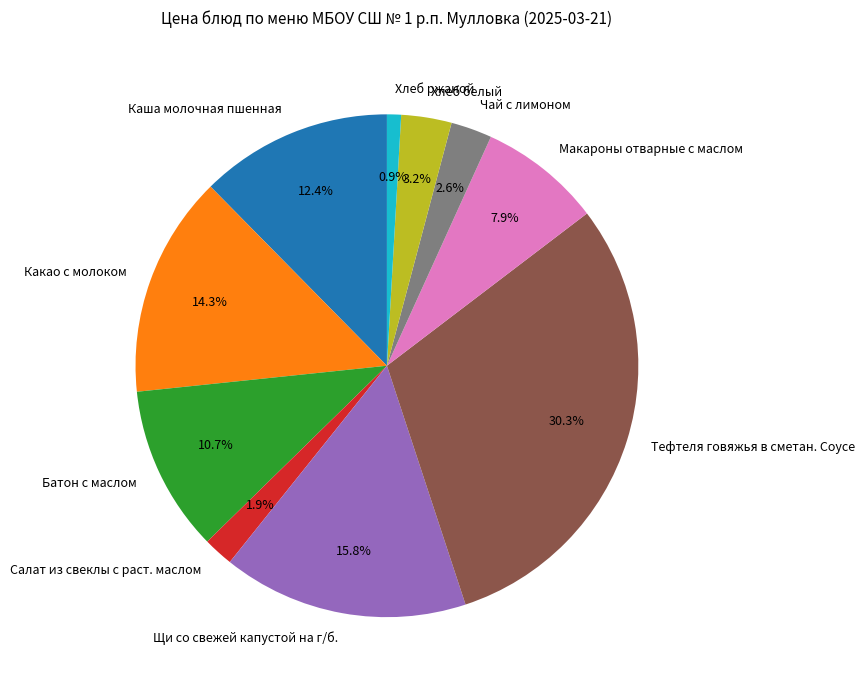

How many segments does this pie chart have?

10